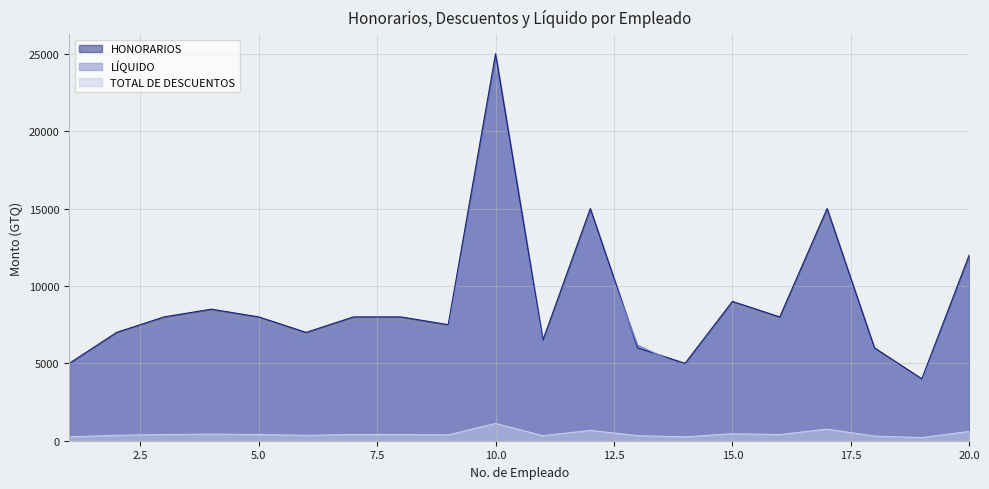

How many values in the HONORARIOS series exceed 8000?

6